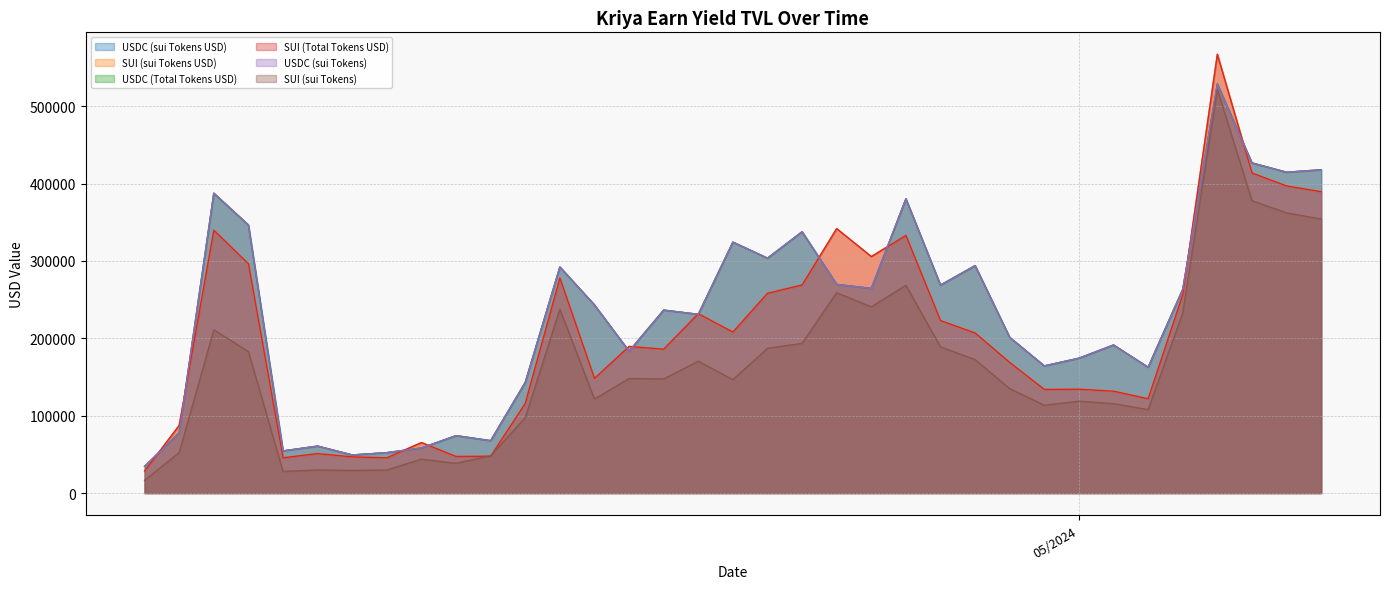

What is the total value across all series at 27/04/2024?

1441007.6